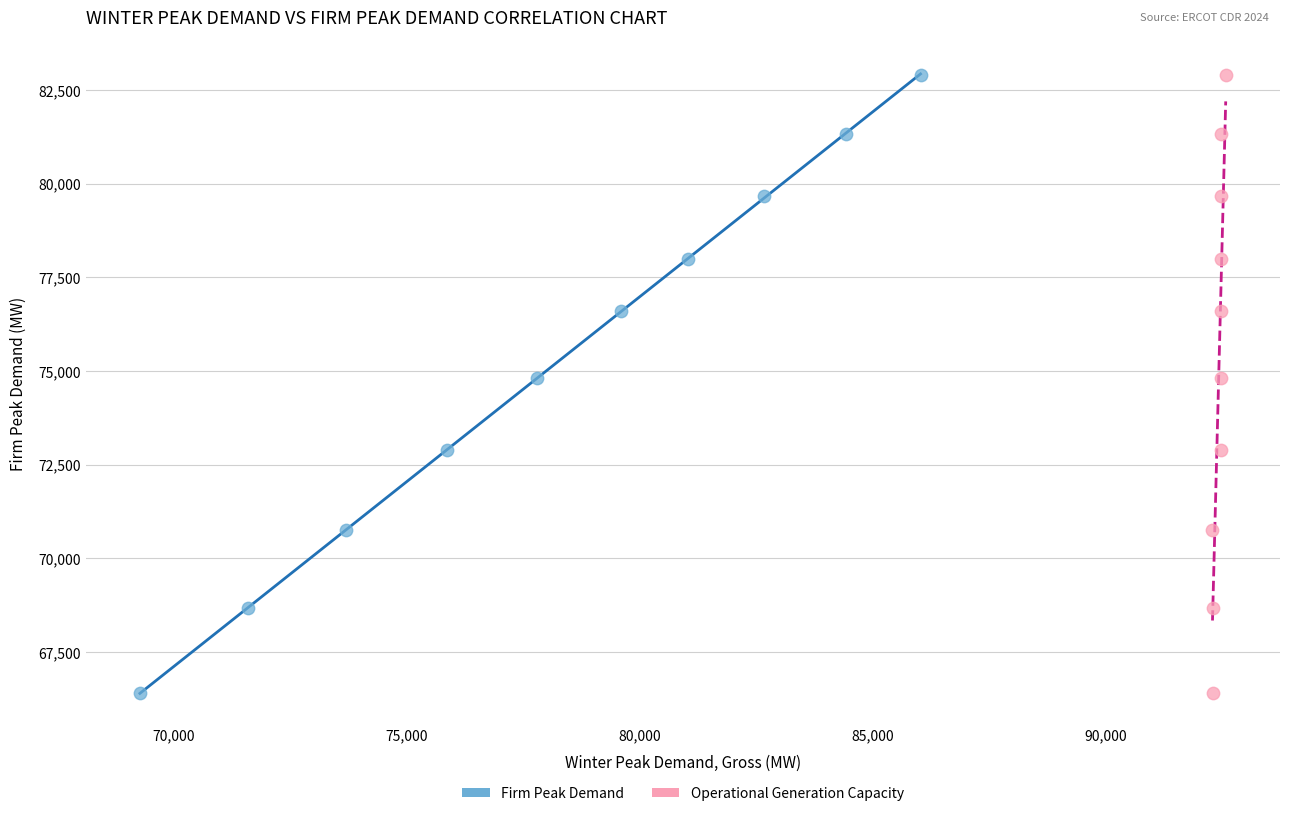

What are all the series names shown in the legend?

Firm Peak Demand, Operational Generation Capacity